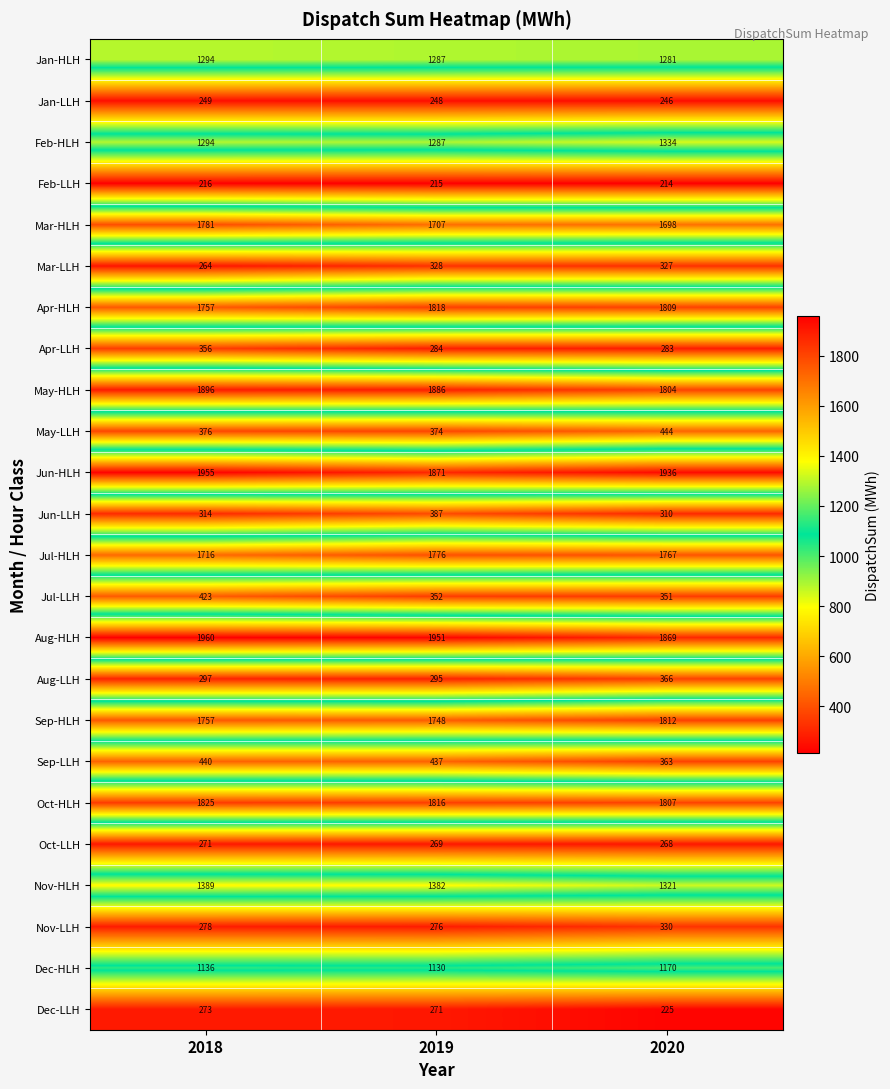

Is it true that Dec-LLH equals 419 at 2018?

False